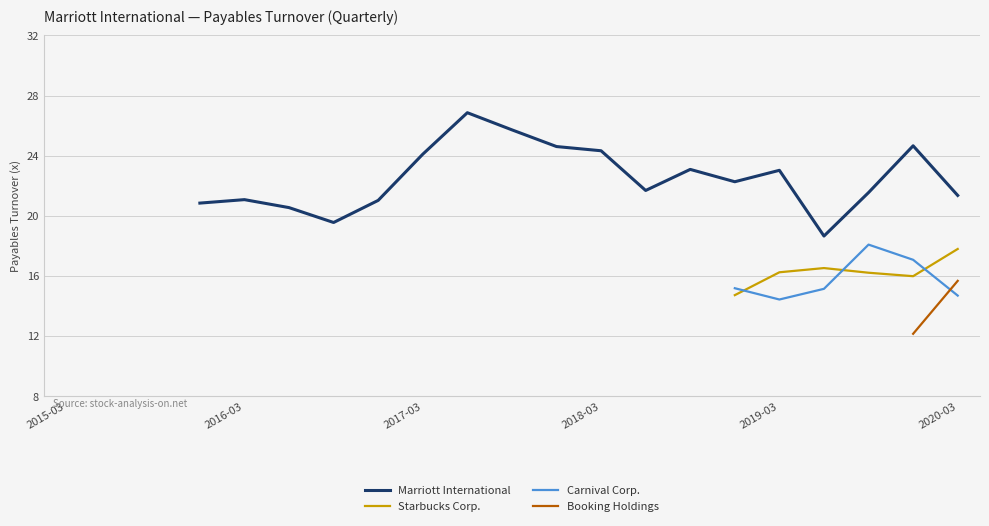

In Carnival Corp., how many points are higher than both neighbors (excluding endpoints)?

1